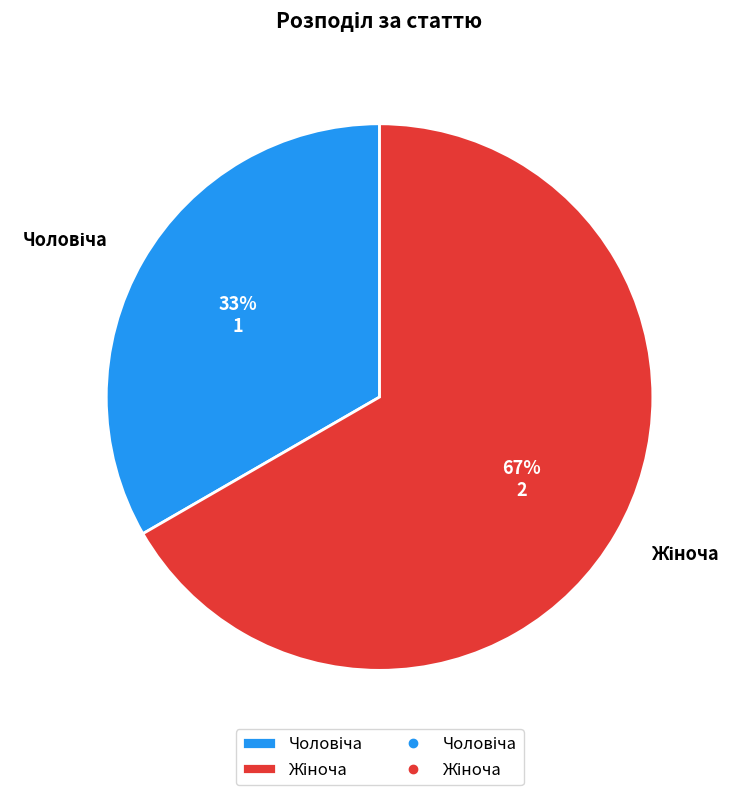

To the nearest percent, what is the average slice percentage?

50%